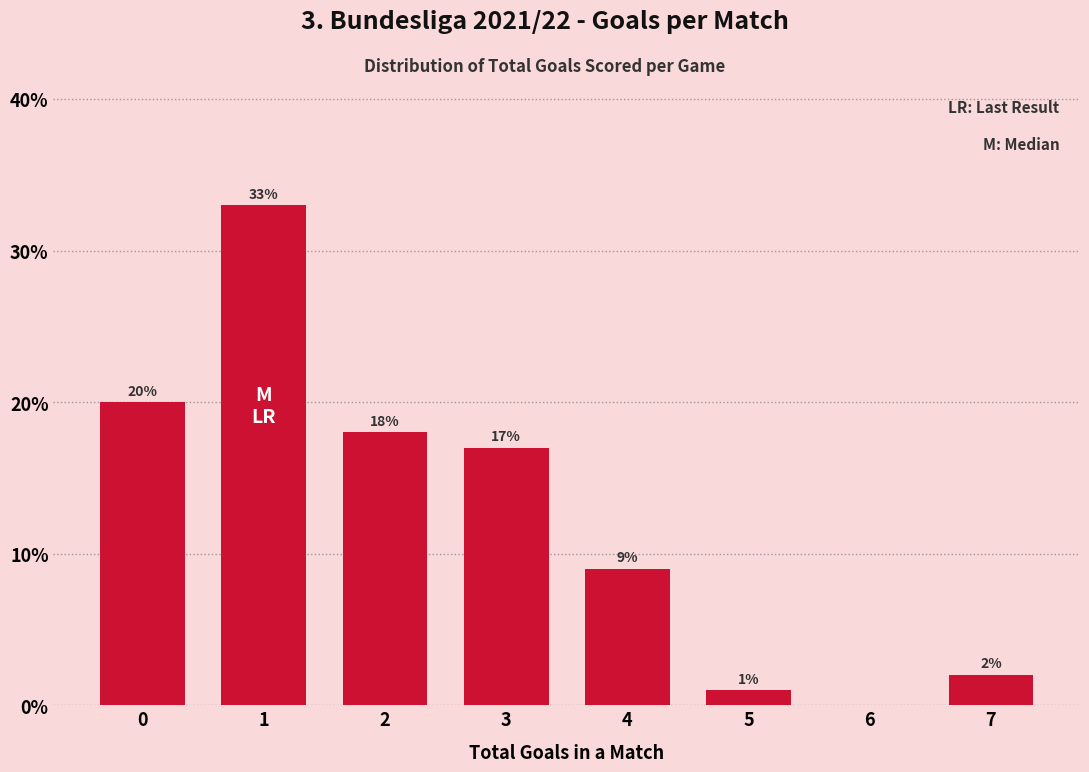

Reading left to right, what are all the values shown in this chart?

0=20	1=33	2=18	3=17	4=9	5=1	6=0	7=2